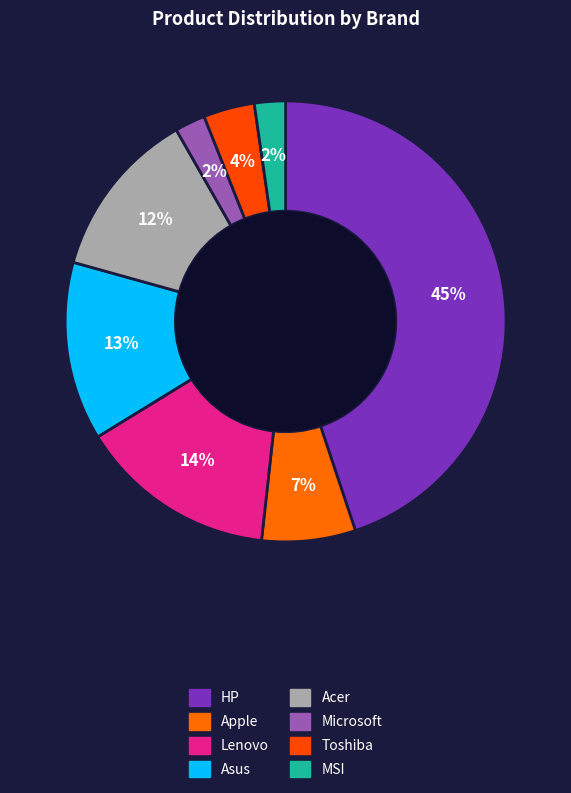

To the nearest percent, what is the difference between the Apple and HP slice percentages?

38%